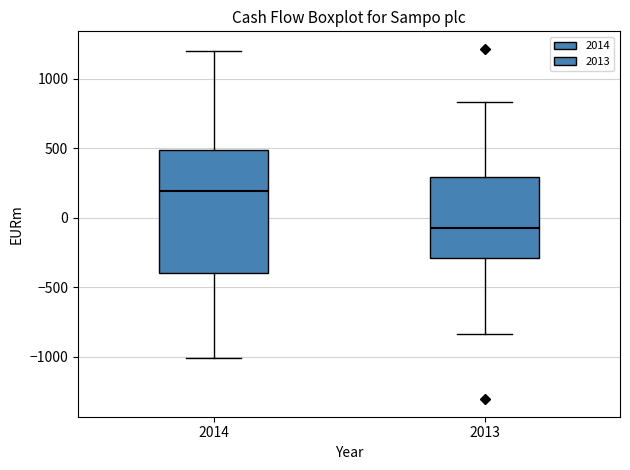

Which box's median line is the highest?

2014